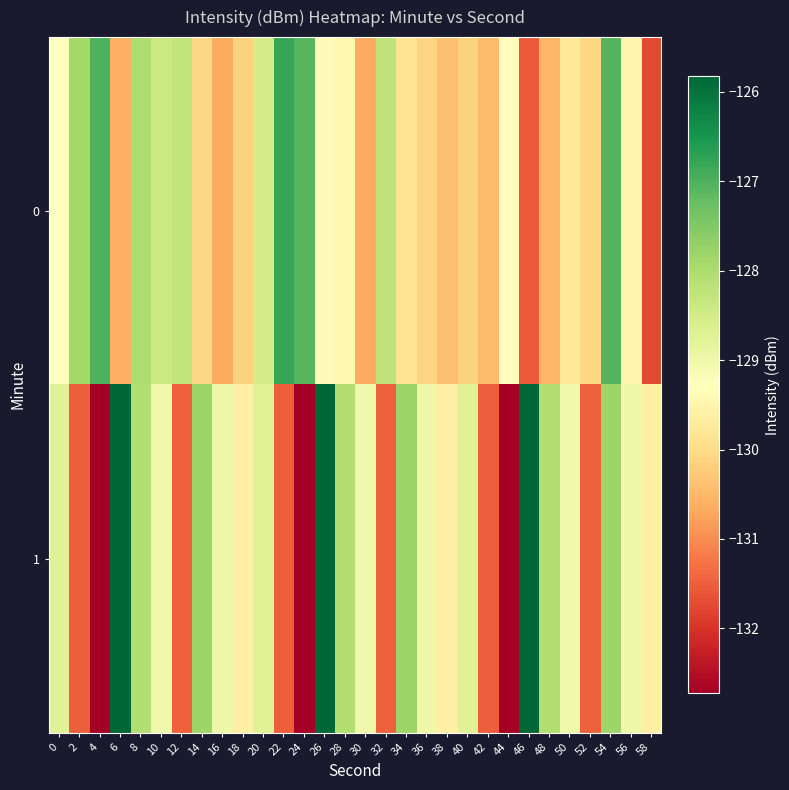

What is the total value across all series at 10?

-257.4